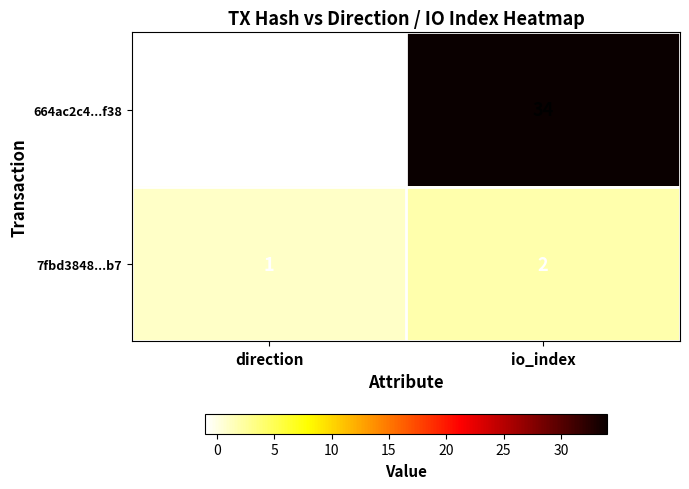

Which series changed the most between direction and io_index?

664ac2c4...f38